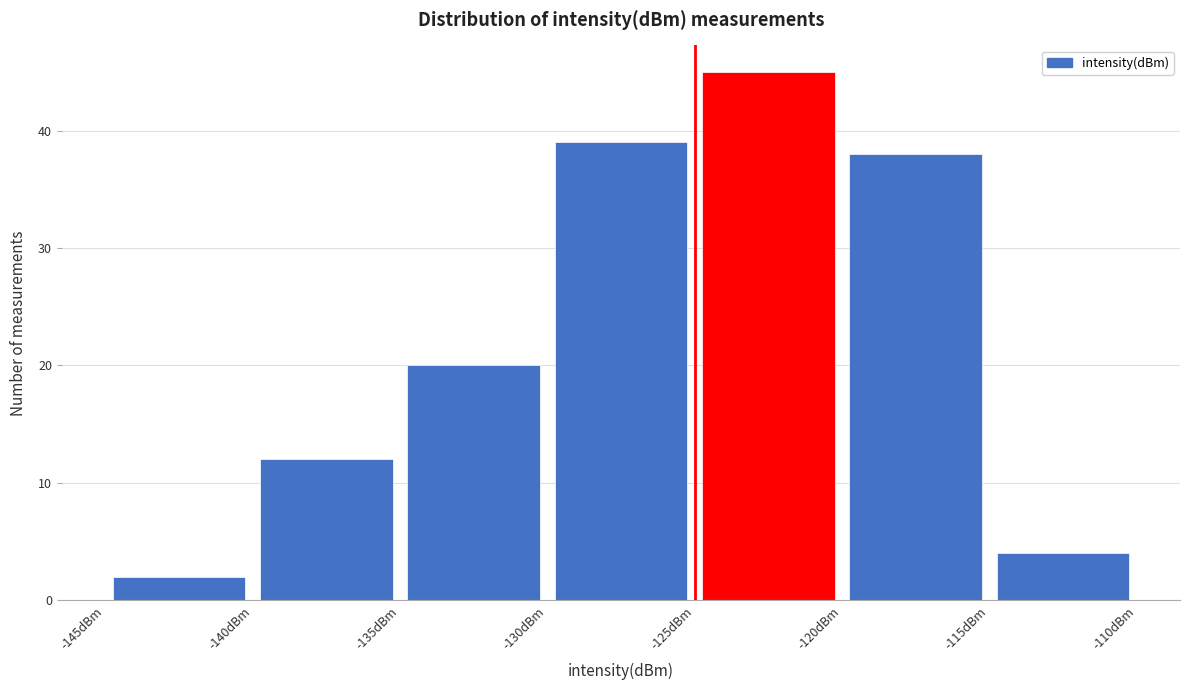

How tall is the bar that spans -115 to -110 on the x-axis? The values are not printed on the chart, so give them approximately, as read against the axis.

4